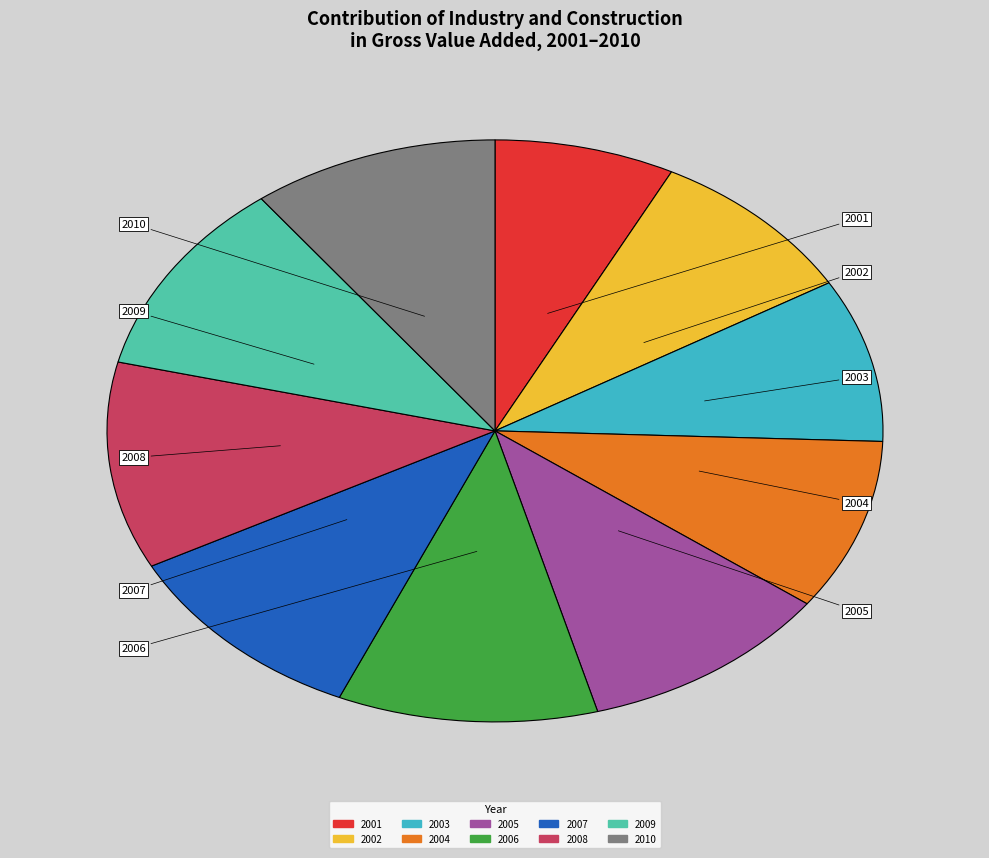

Is it true that 2004 is 1% of the pie?

False